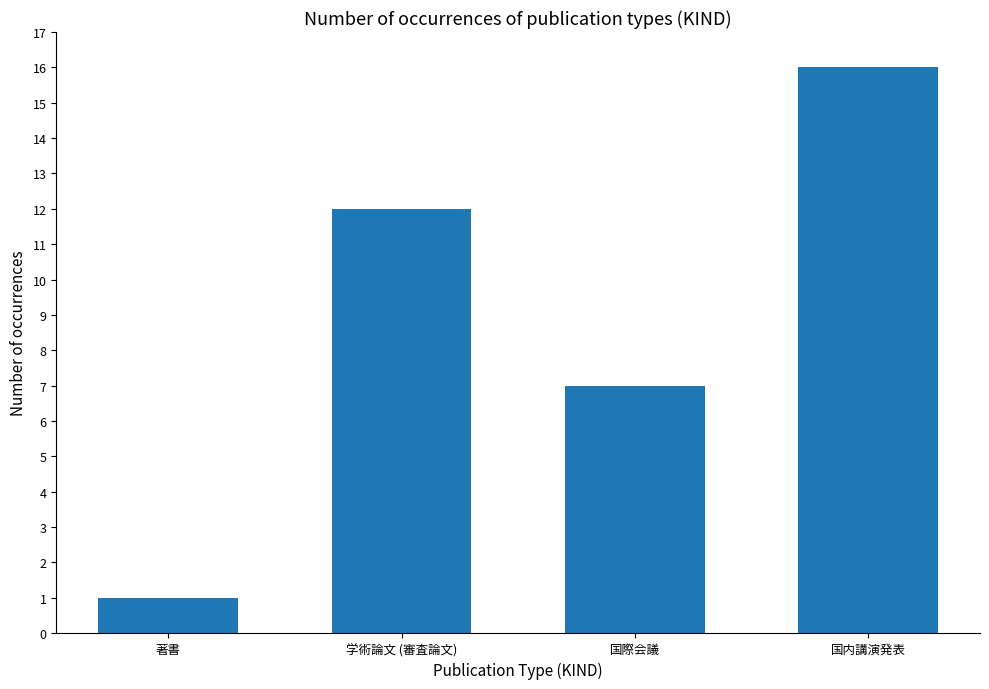

What is the minimum value shown in the chart?

1